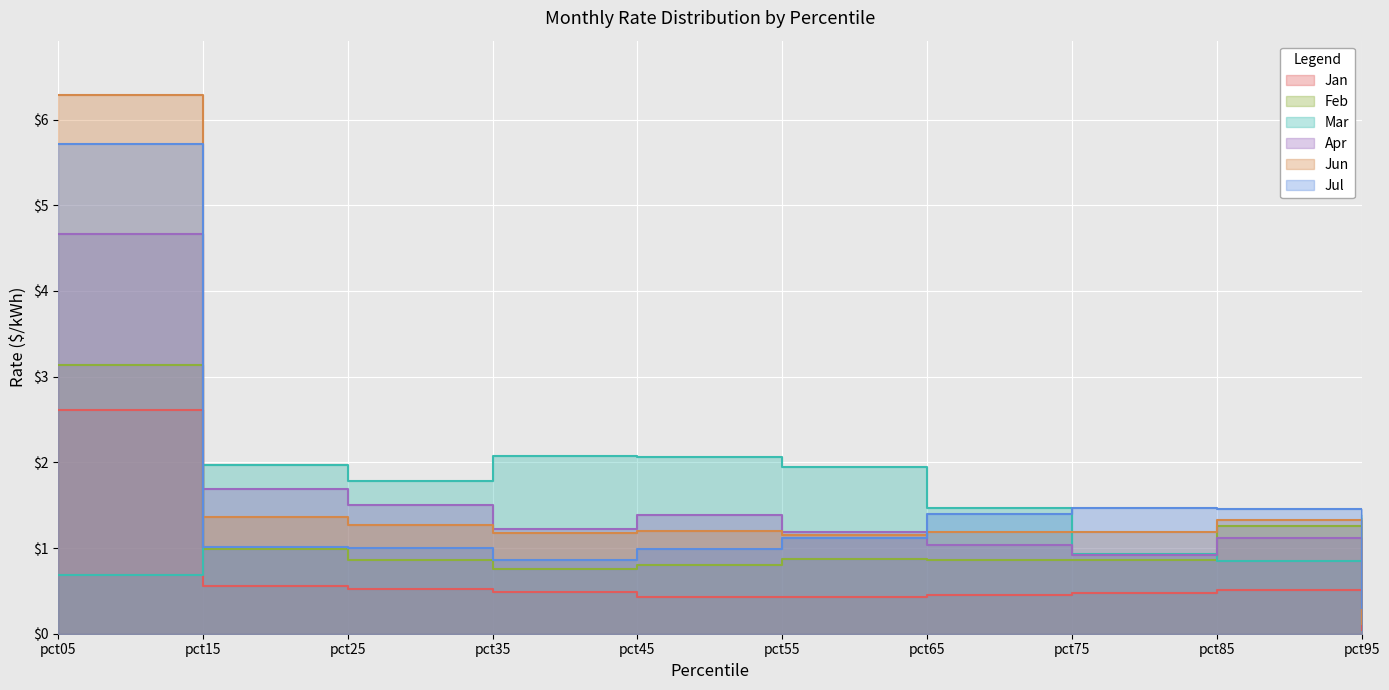

List the series in order of their peak value, lowest first.

Mar, Jan, Feb, Apr, Jul, Jun